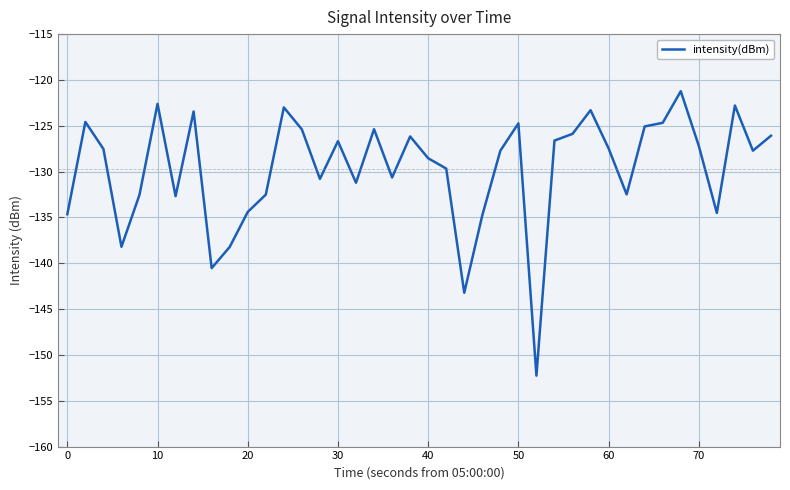

What is the maximum value shown in the chart?

-121.2